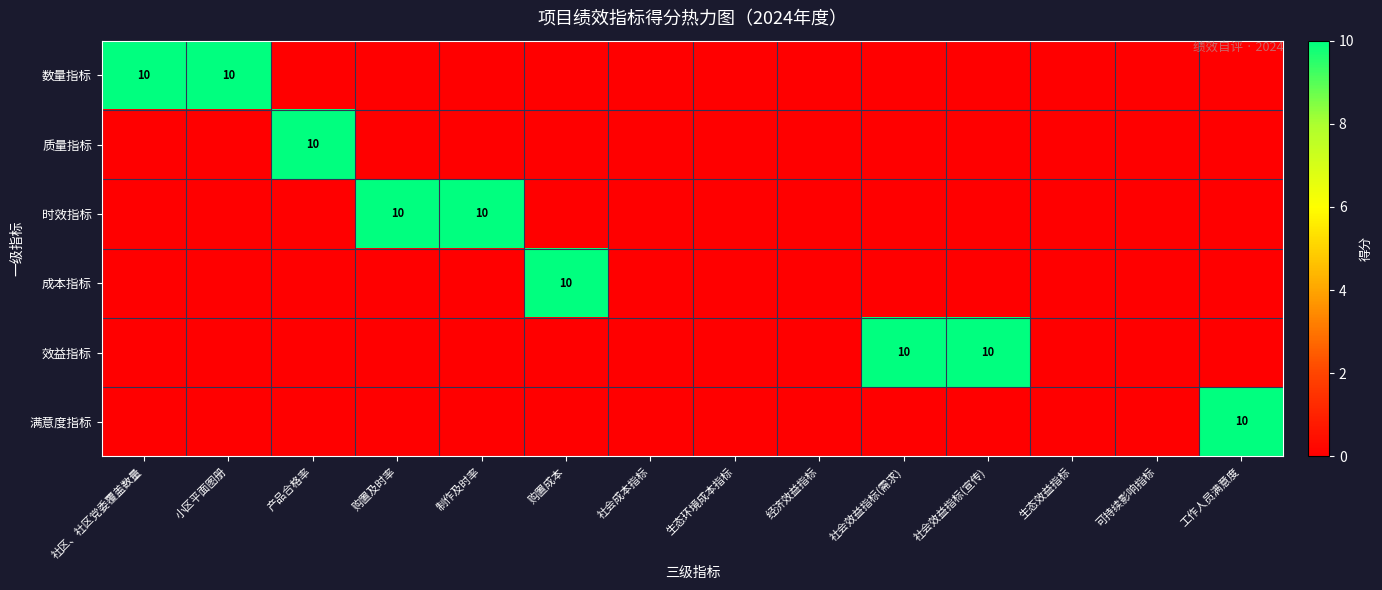

At how many categories does at least one series exceed 6?

9